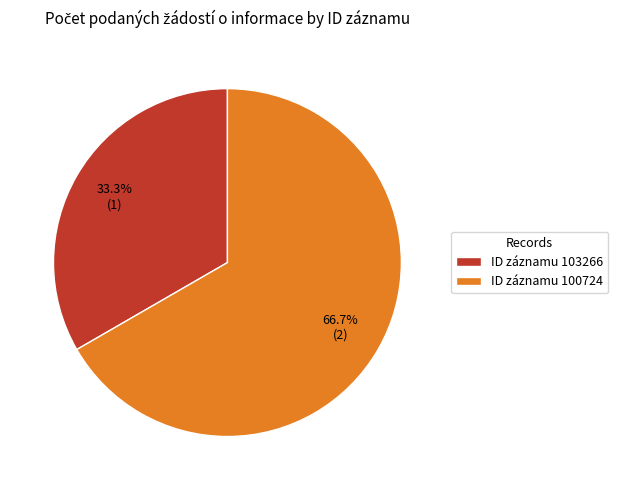

How many segments does this pie chart have?

2